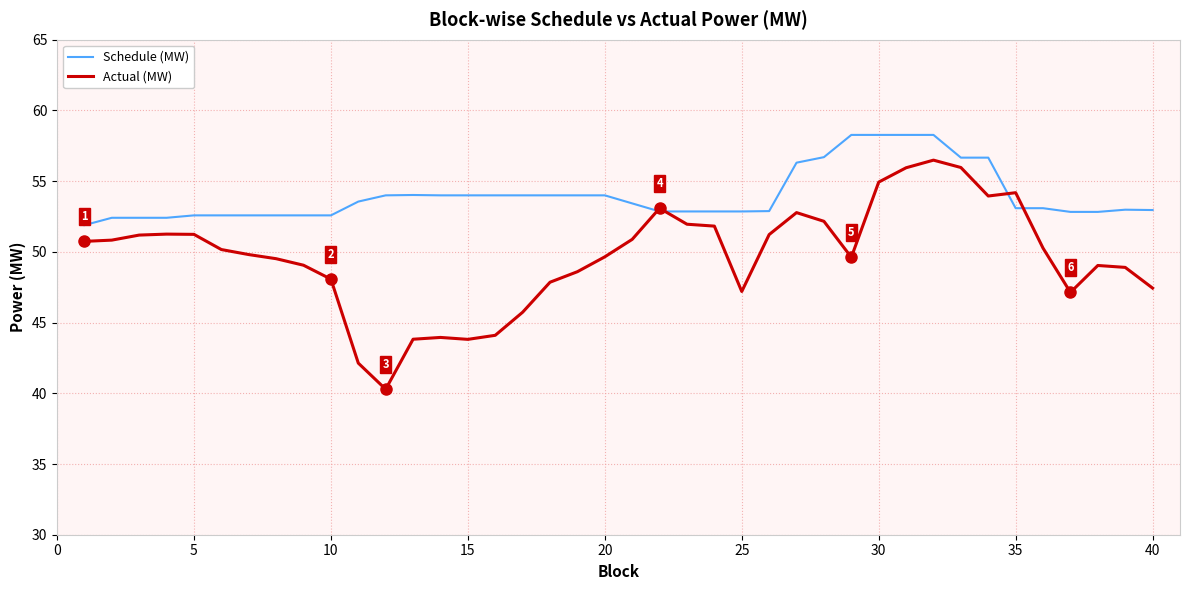

Which series has the largest range (max minus min)?

Actual (MW)